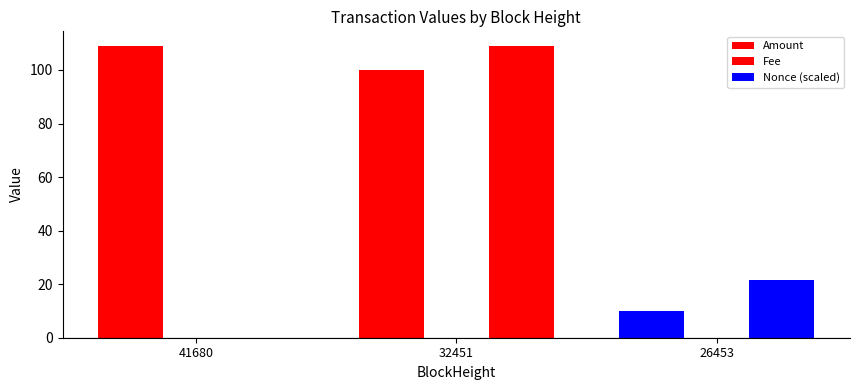

List the series in order of their overall mean, highest first.

Amount, Nonce (scaled), Fee